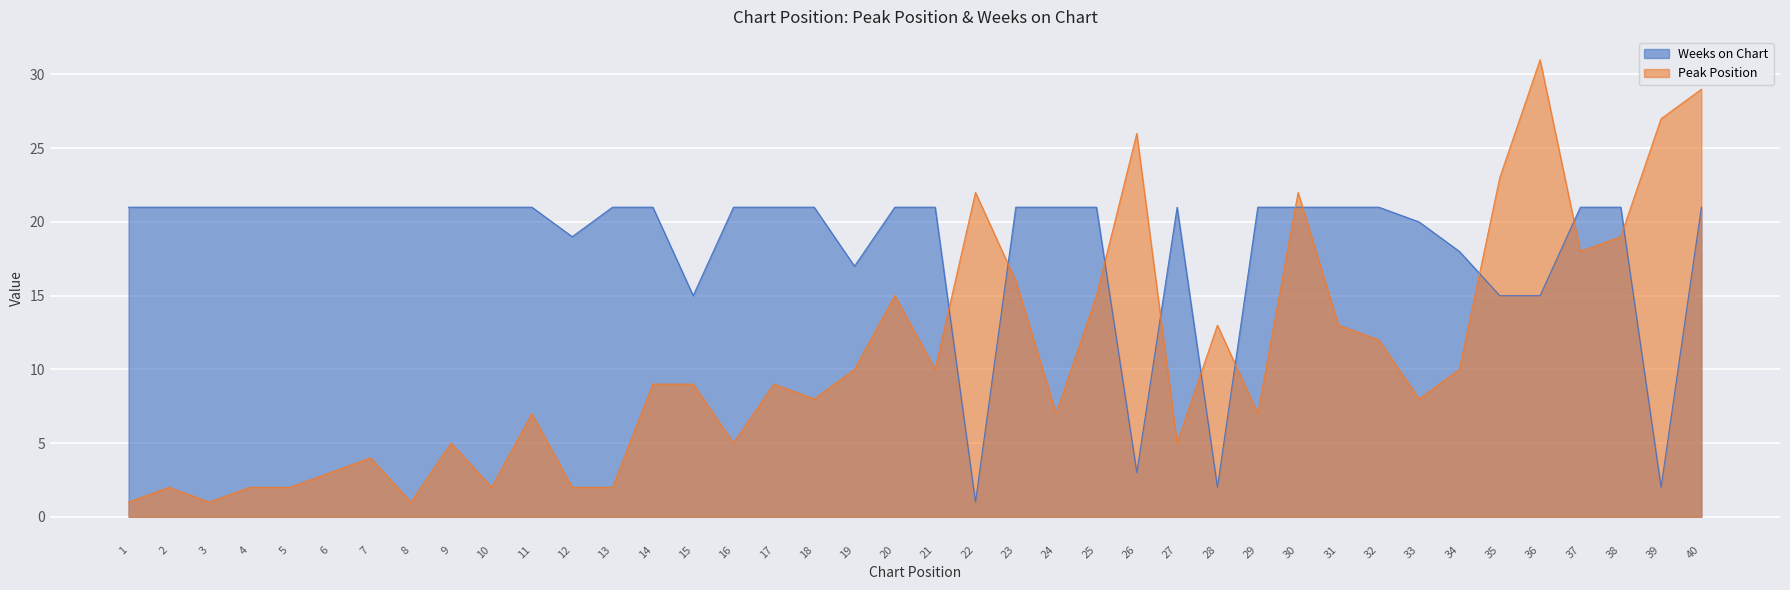

What is the smallest value displayed?

1